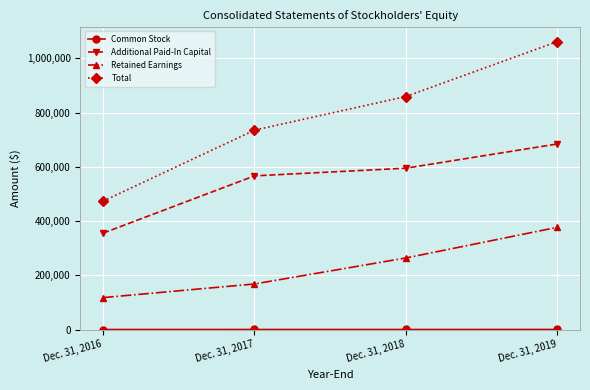

Rank the categories by Total value from highest to lowest.

Dec. 31, 2019, Dec. 31, 2018, Dec. 31, 2017, Dec. 31, 2016